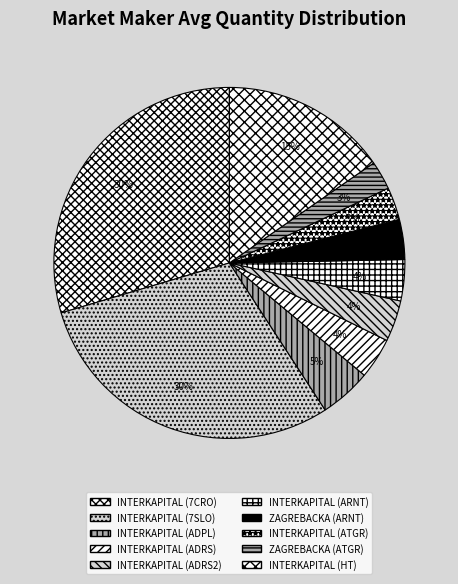

Rank the categories by value from highest to lowest.

INTERKAPITAL (7CRO), INTERKAPITAL (7SLO), INTERKAPITAL (HT), INTERKAPITAL (ADPL), INTERKAPITAL (ADRS2), INTERKAPITAL (ARNT), INTERKAPITAL (ADRS), ZAGREBACKA (ARNT), INTERKAPITAL (ATGR), ZAGREBACKA (ATGR)